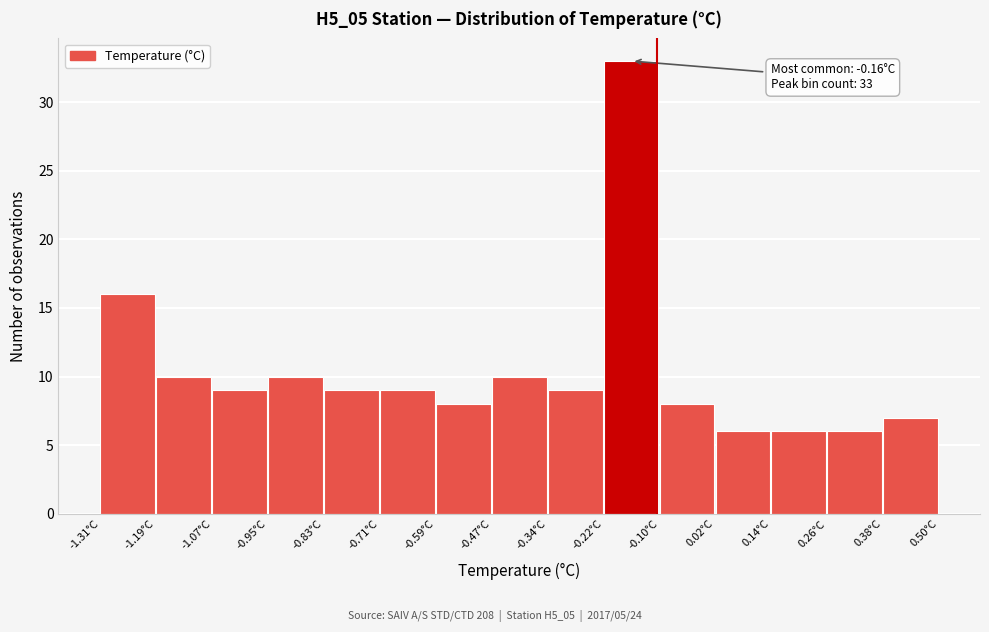

Over which range of the x-axis is the bar tallest?

-0.22 to -0.10